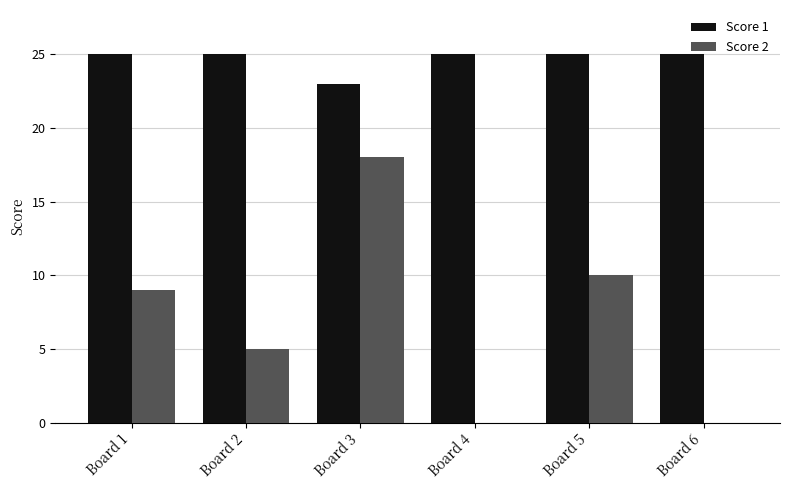

What is the greatest value displayed?

25